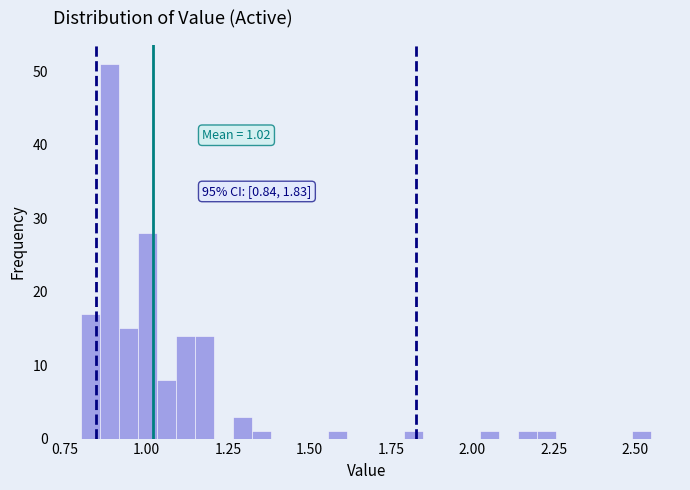

Around what value on the x-axis is the tallest bar? Give the approximate position of its centre, as read against the axis.

0.90